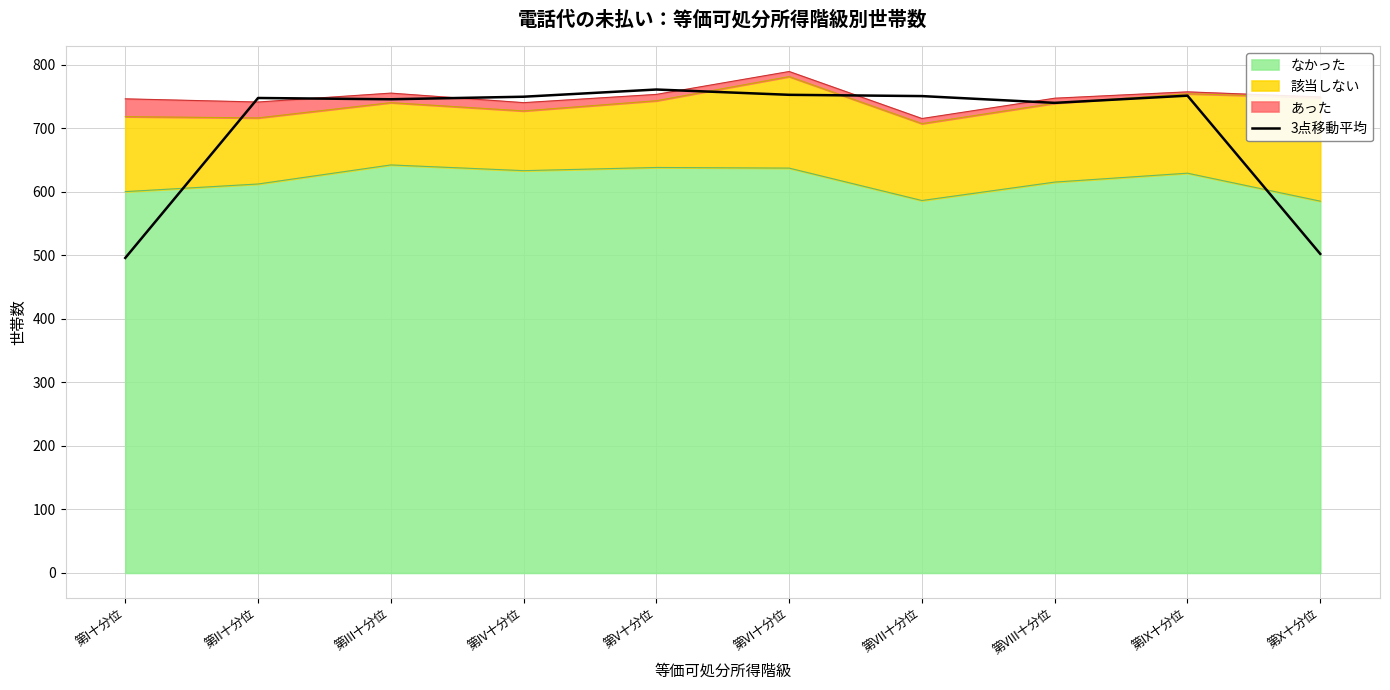

At which category does the data reach its first local peak?

第II十分位